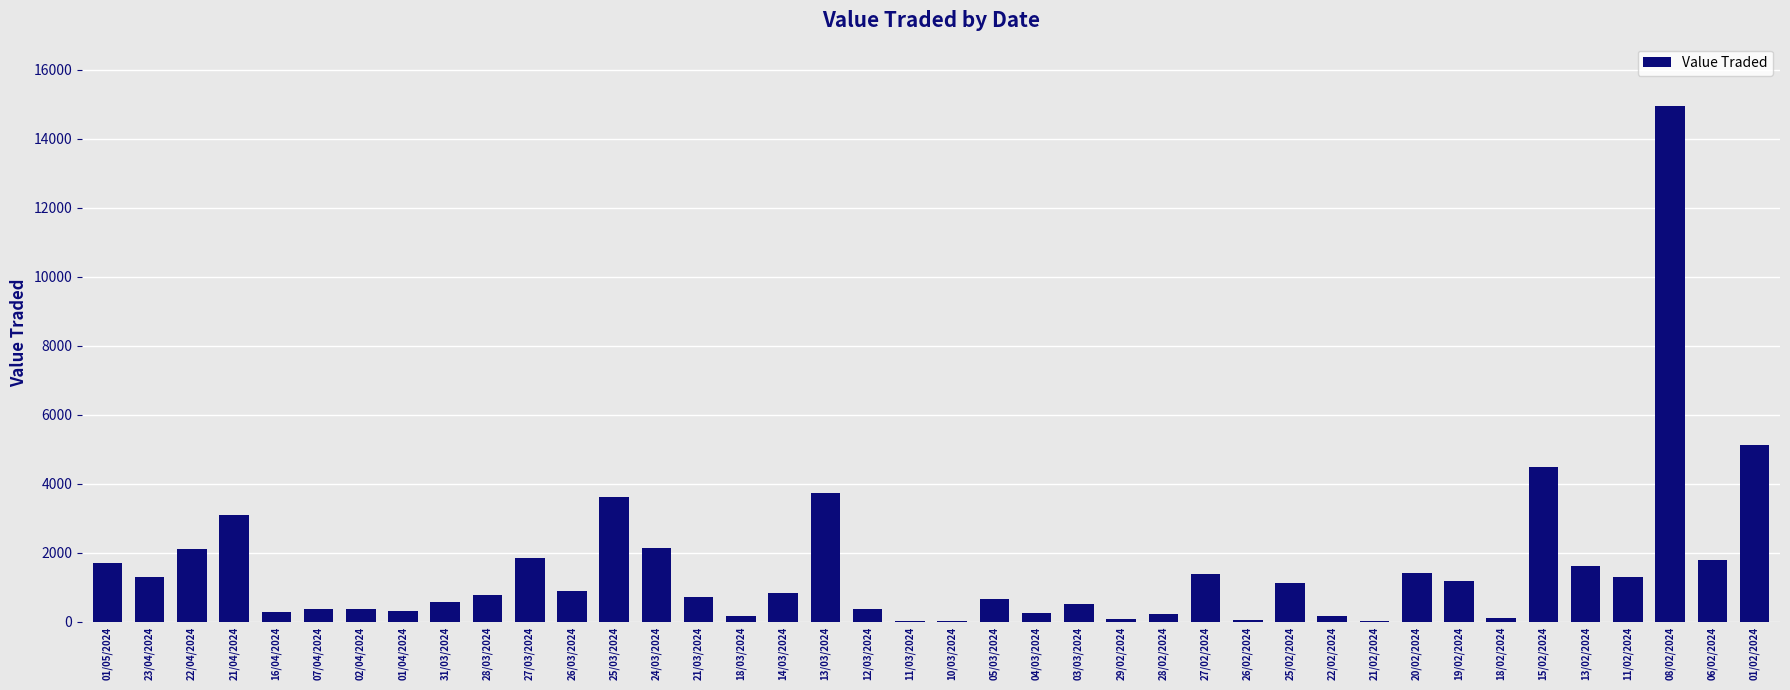

True or false: the data shows 505 at 03/03/2024.

True